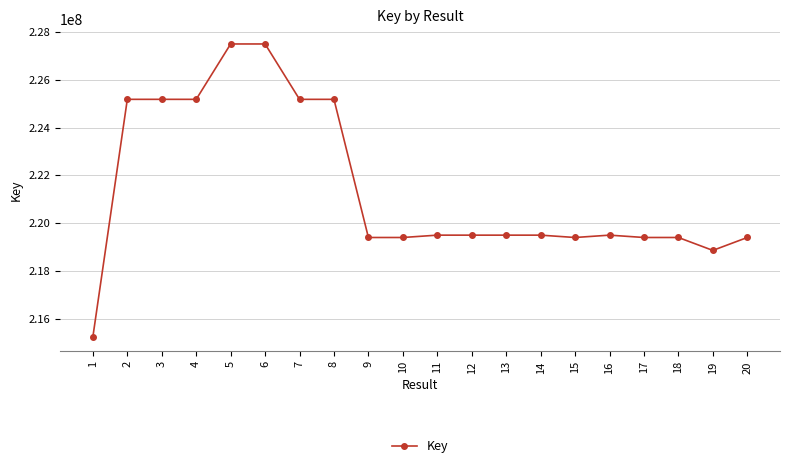

What is the difference between the values at 11 and 12?

126